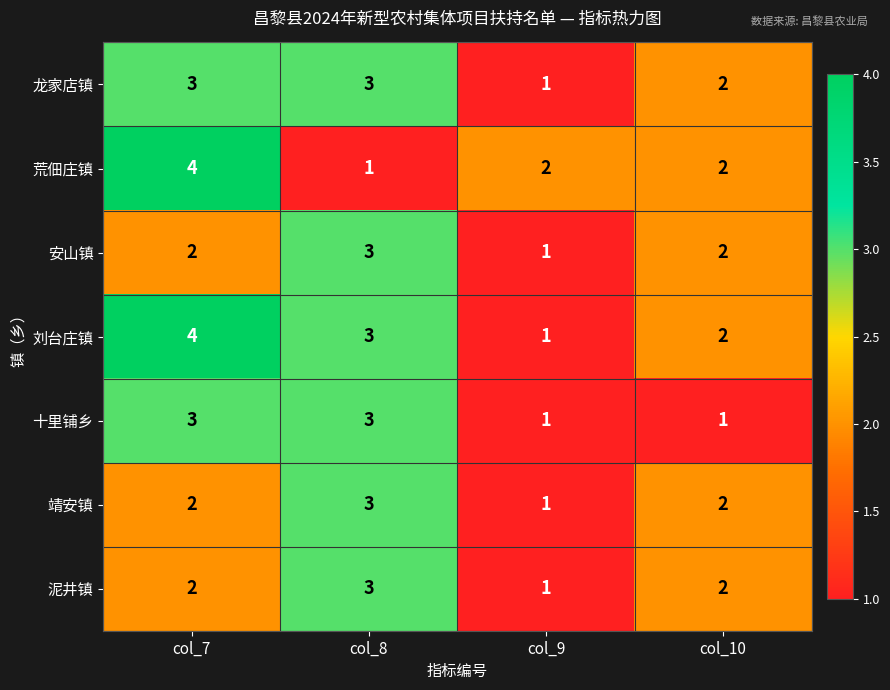

At which category is the sum across all series the highest?

col_7